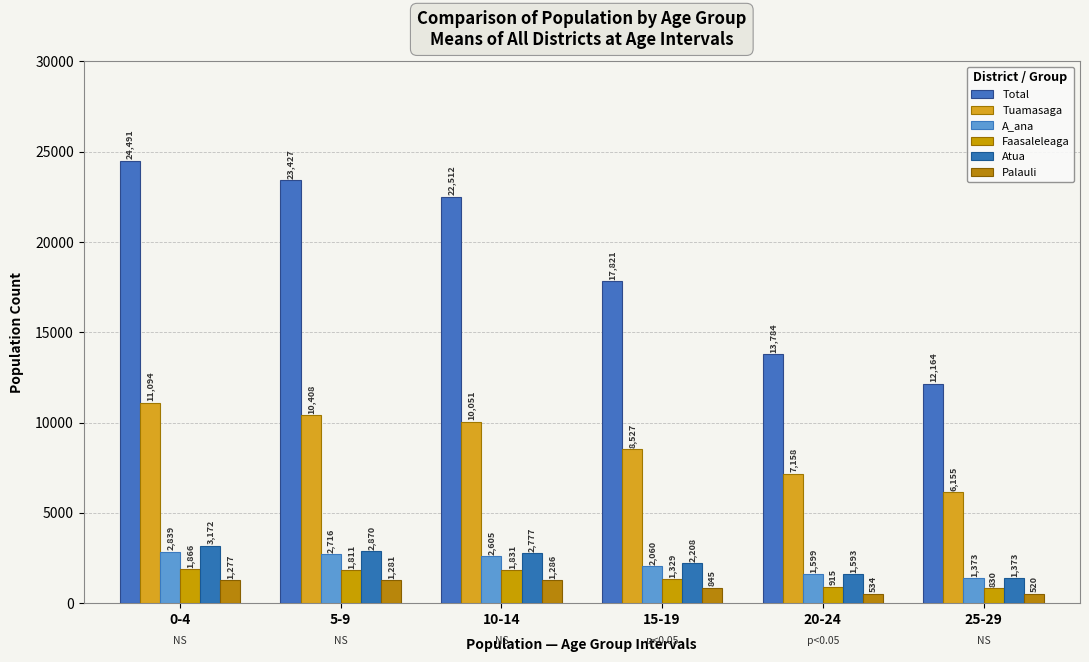

True or false: Faasaleleaga has a value of 1811 at 5-9.

True